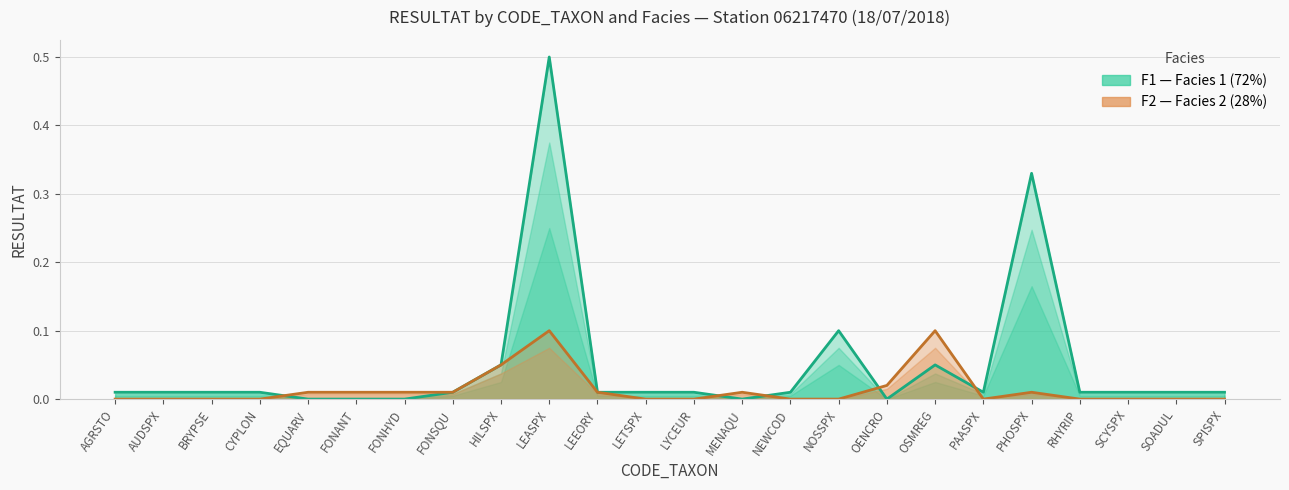

Is the value of F2 line at SCYSPX greater than the value of F1 line at EQUARV?

No